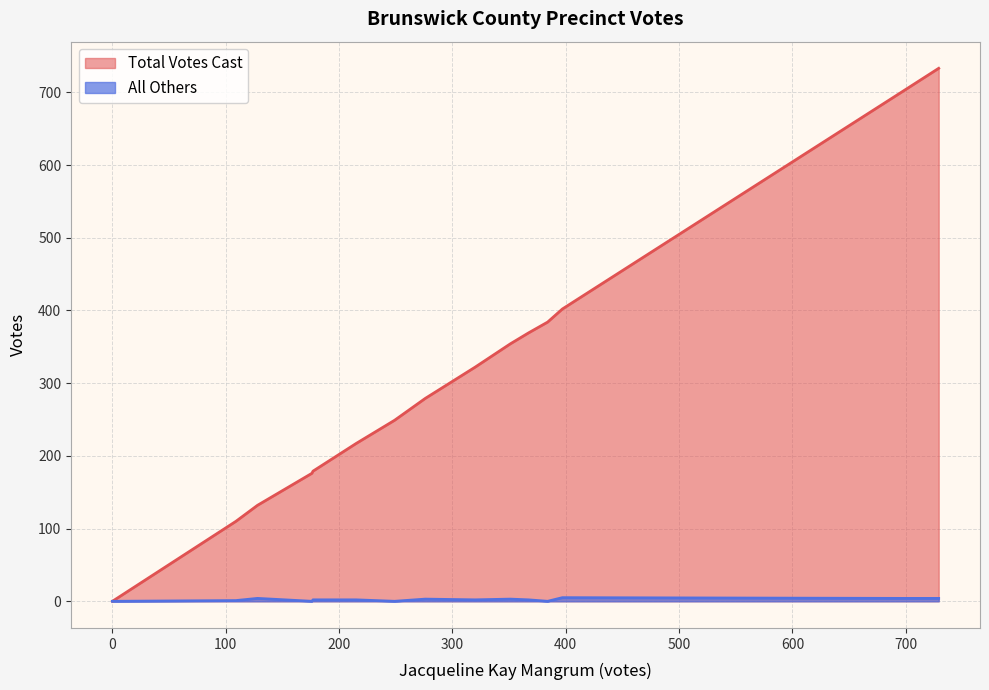

In All Others, how many points are higher than both neighbors (excluding endpoints)?

4